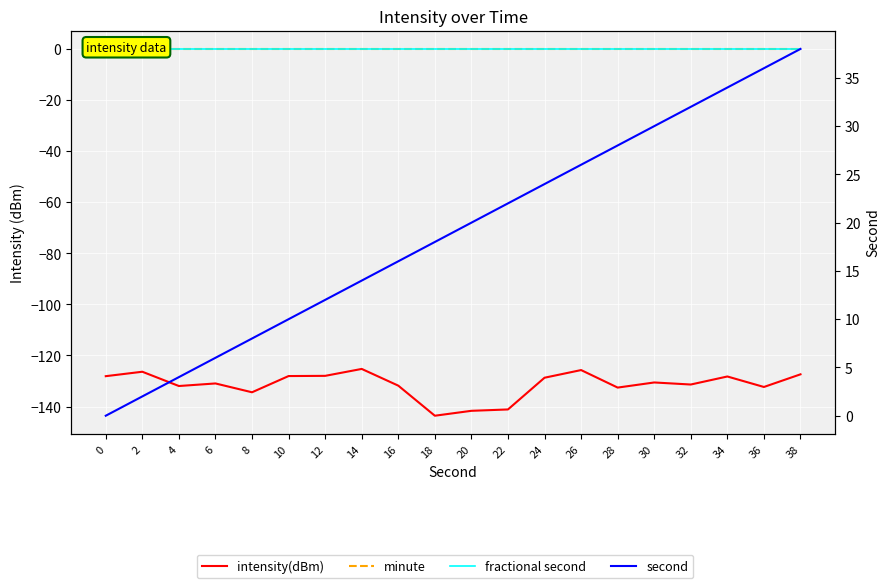

At which category does intensity(dBm) reach its first local peak?

2